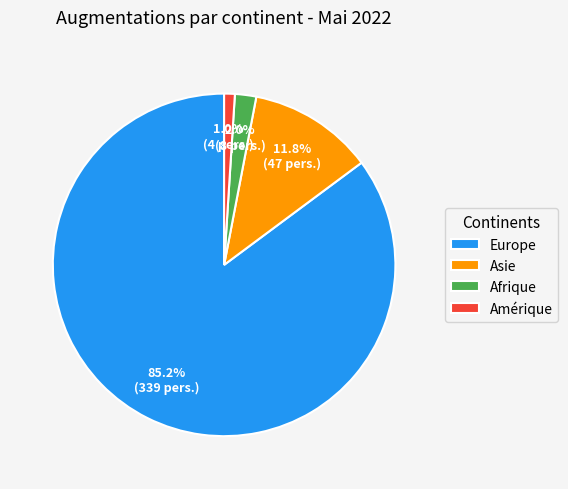

To the nearest percent, what is the average slice percentage?

25%